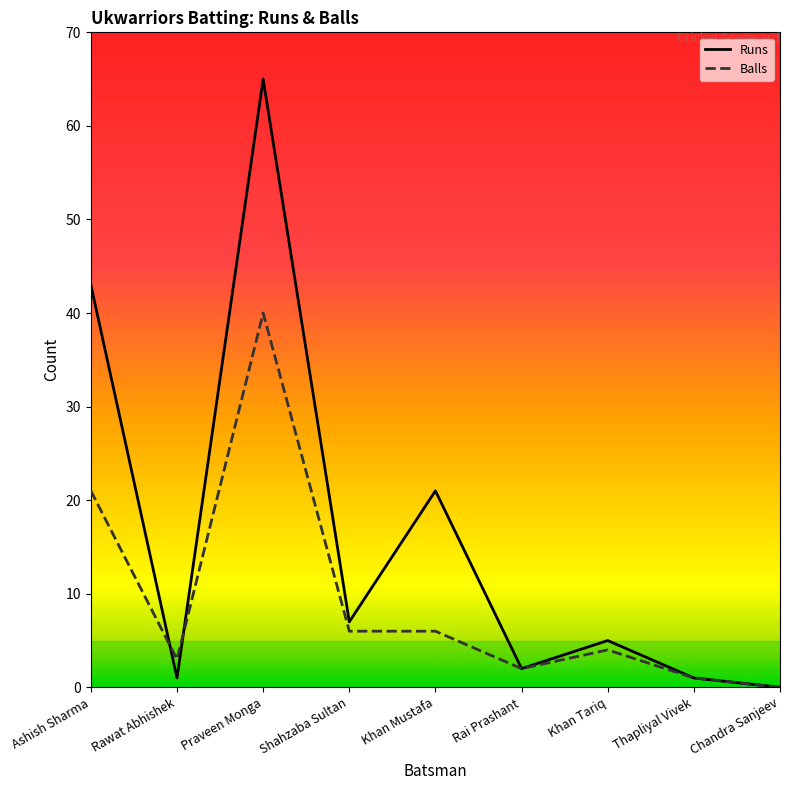

Rank the series by their average value, from highest to lowest.

Runs, Balls